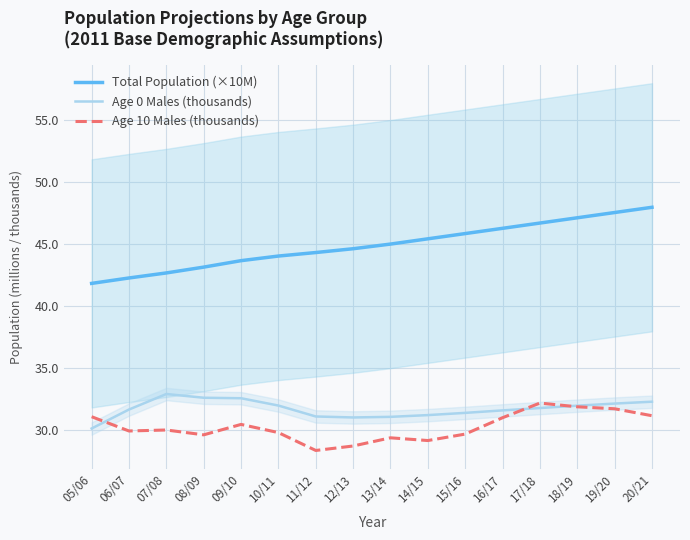

What is the average value of the Total Population (×10M) series?

44.9